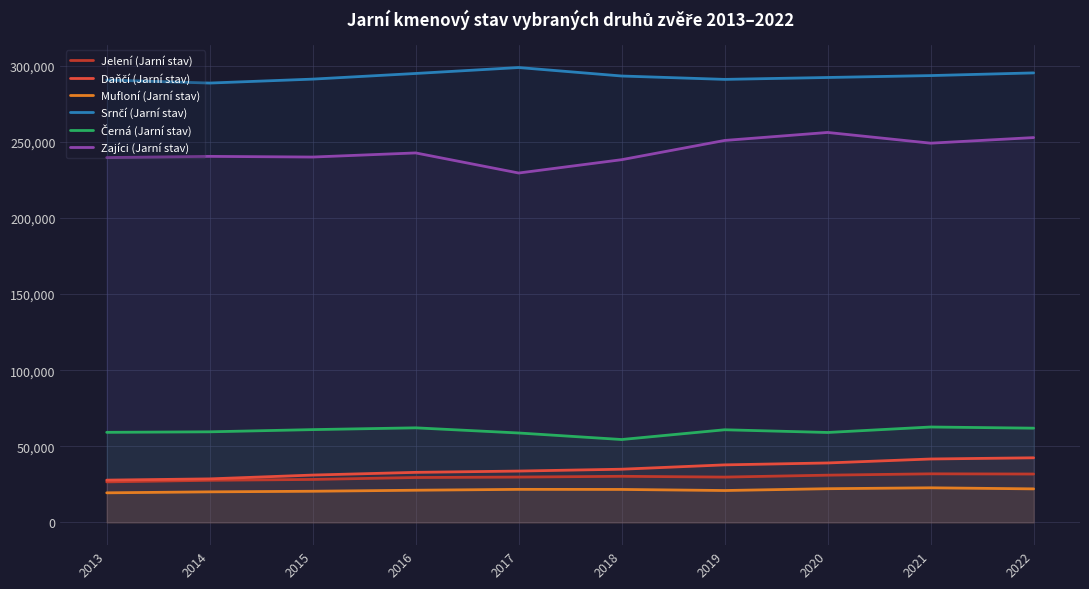

What is the sum of the Mufloní (Jarní stav) values at 2013 and 2018?

41098